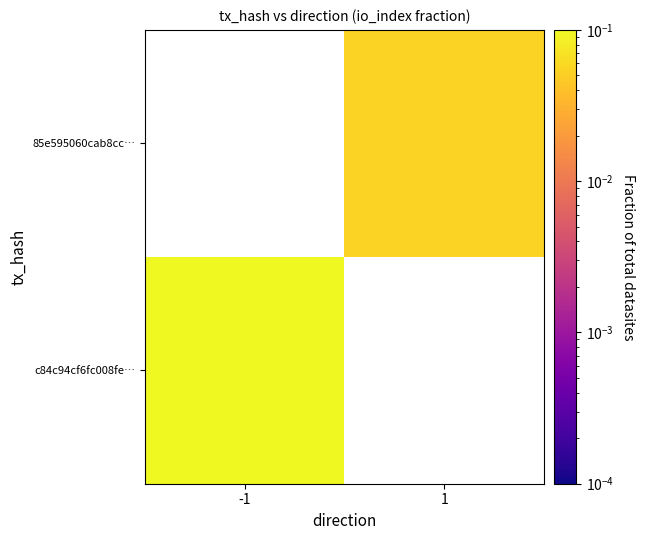

Which has a higher value, -1 or 1?

1